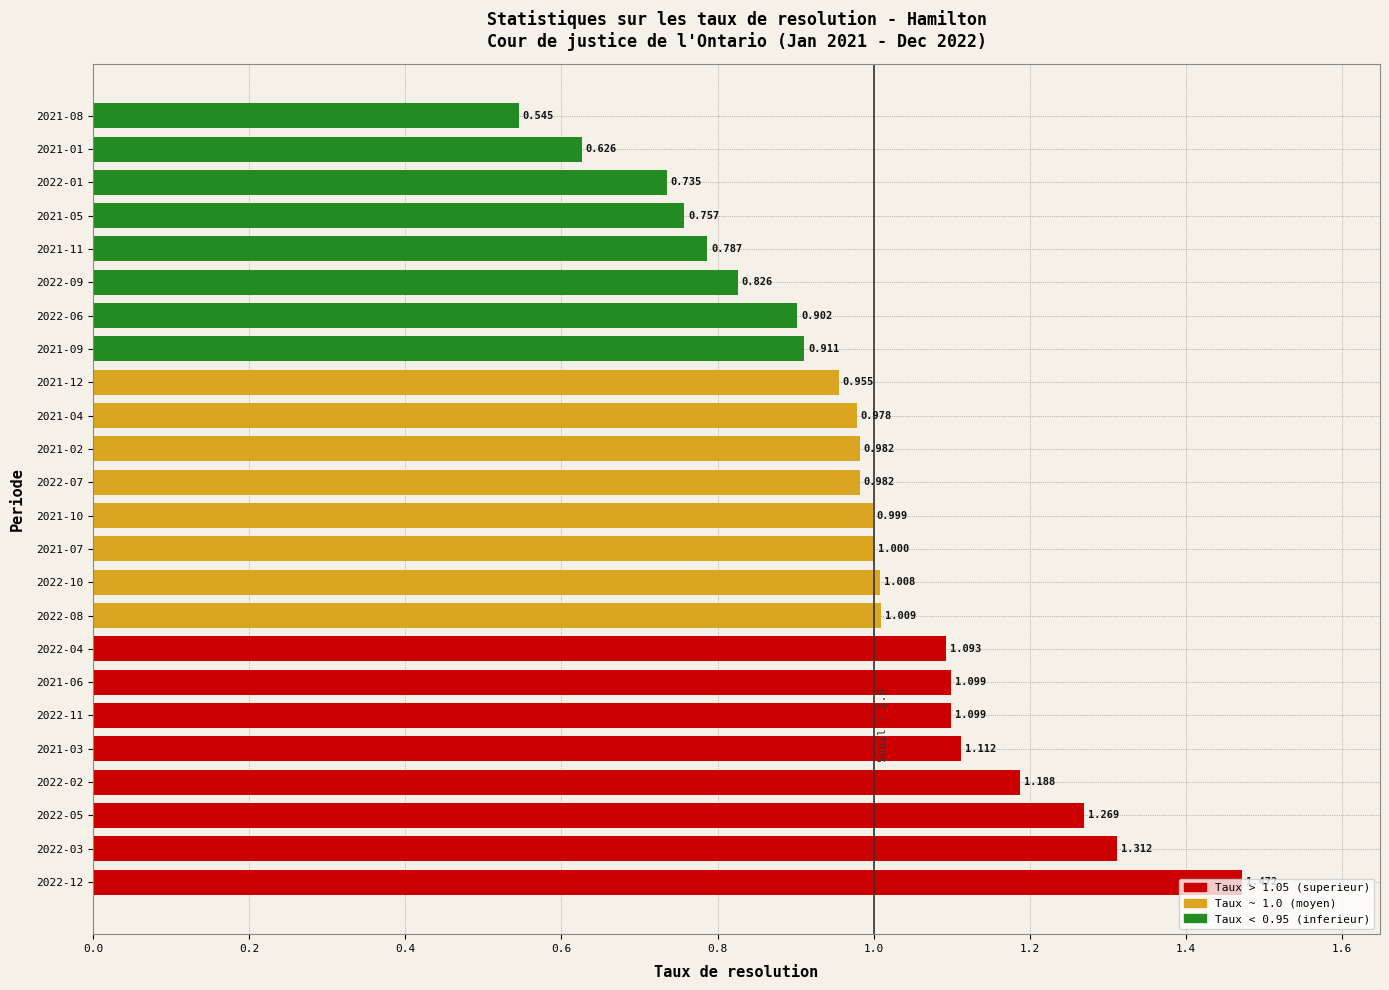

Which label corresponds to the smallest value in the chart?

2021-08